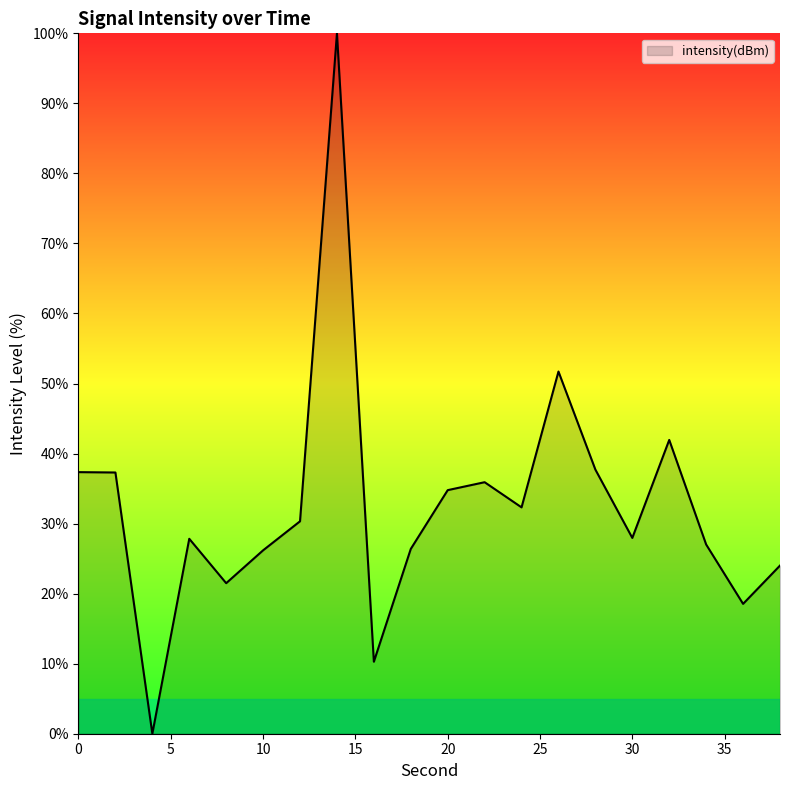

What is the greatest value displayed?

100.0